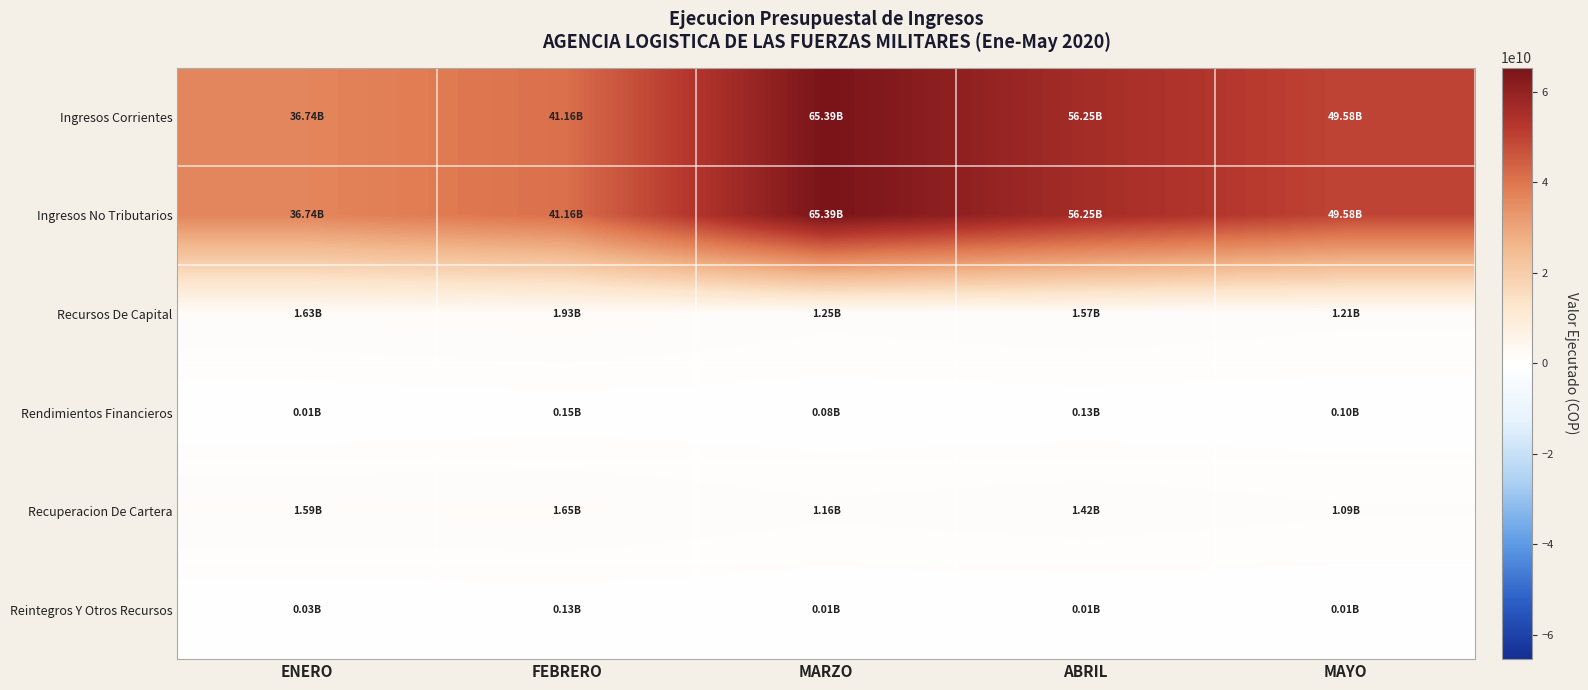

How many categories are shown in the chart?

5